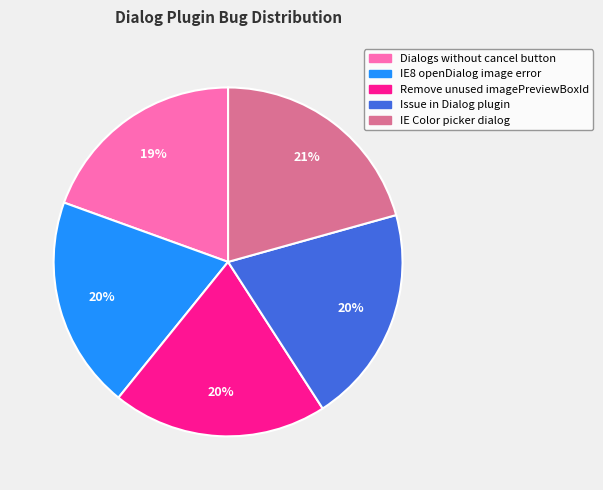

What percentage is the IE Color picker dialog slice, to the nearest percent?

21%